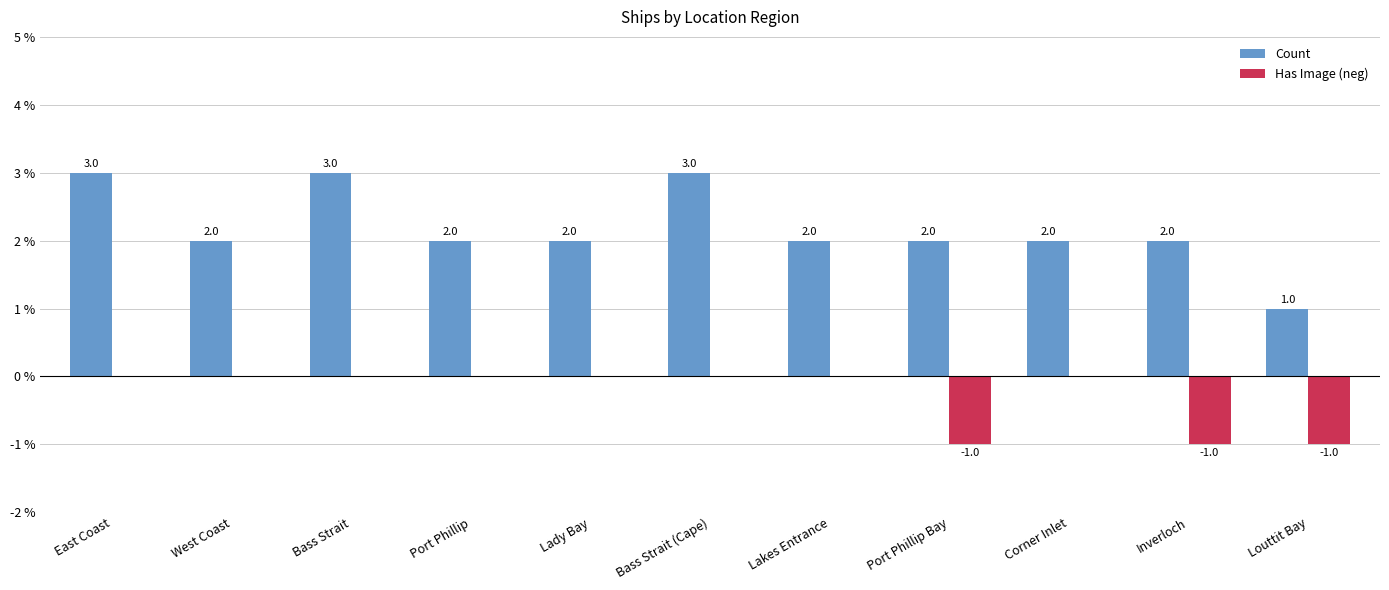

Which series changed the most between Bass Strait and Lady Bay?

Count